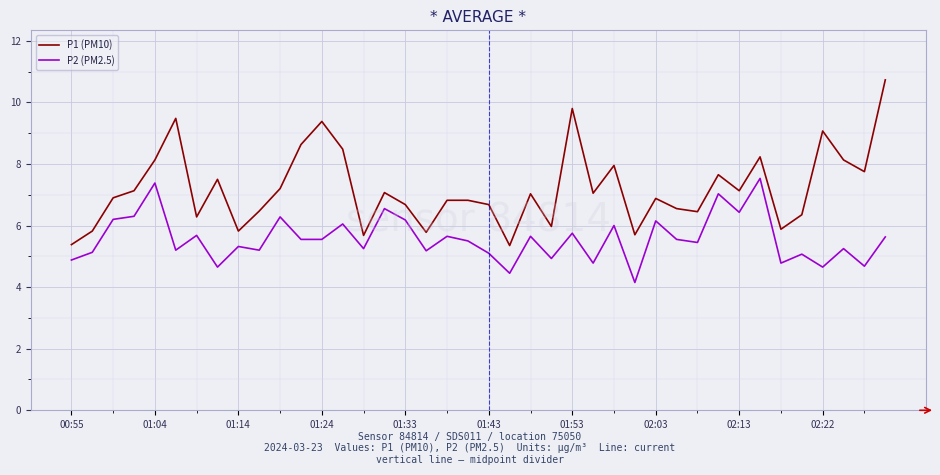

In P1 (PM10), how many points are lower than both neighbors (excluding endpoints)?

12